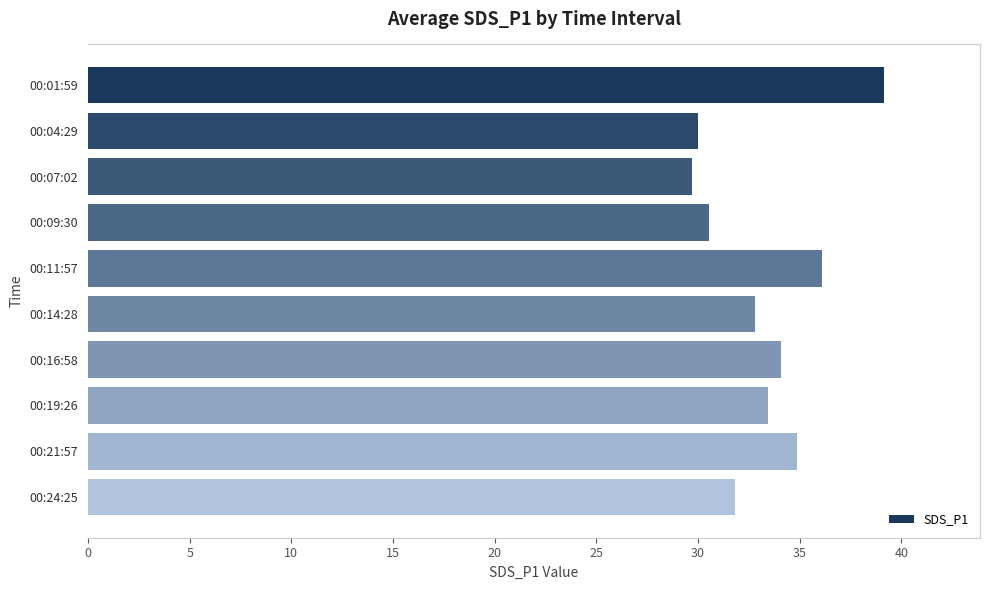

Approximately how many times larger is the value at 00:16:58 compared to 00:09:30?

1.1